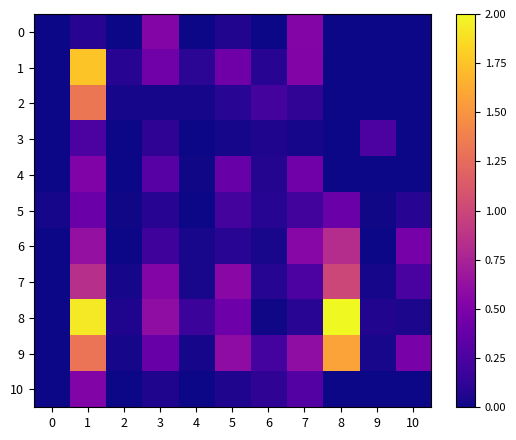

Rank the series at 9 from lowest to highest value.

0, 1, 2, 4, 10, 6, 5, 7, 9, 8, 3